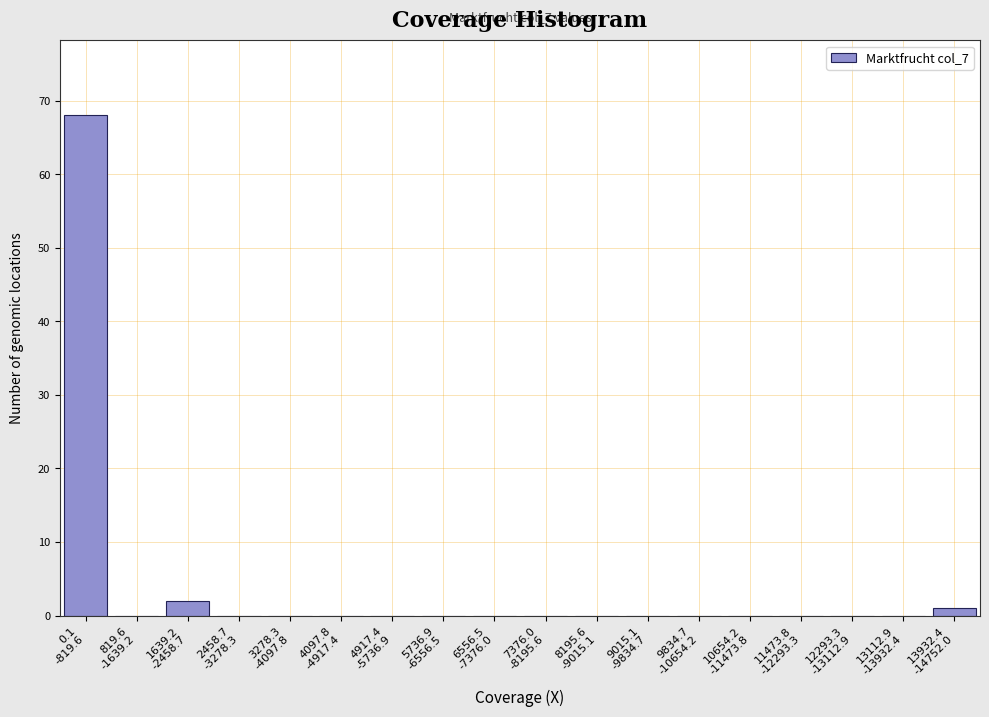

What is the maximum value shown in the chart?

68